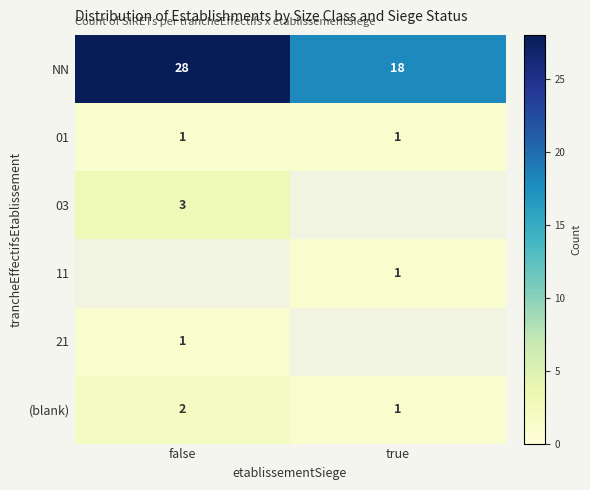

Between false and true, which is larger?

false